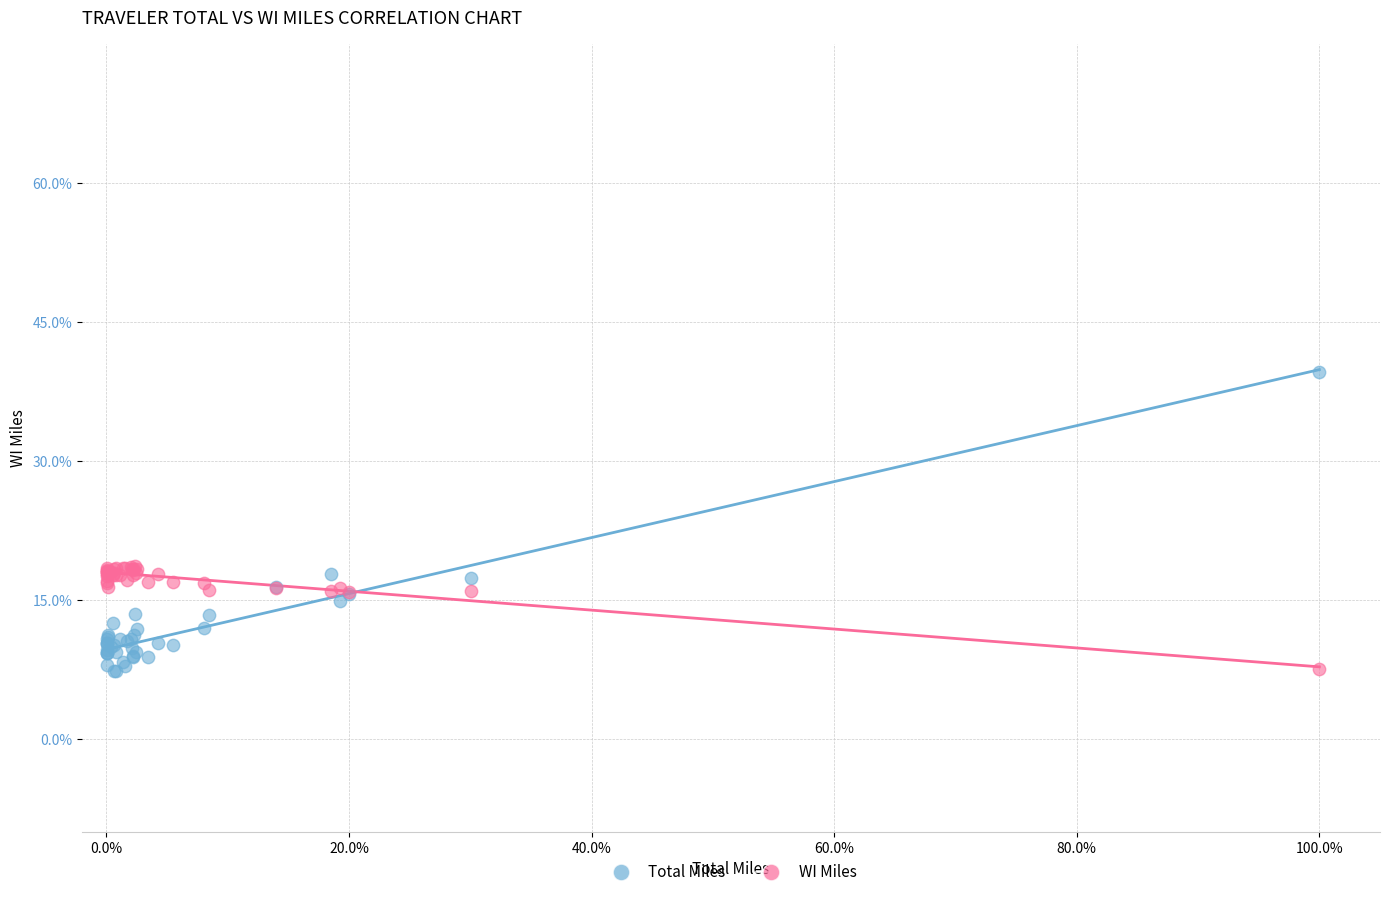

Which series has the widest spread of Y values?

Total Miles